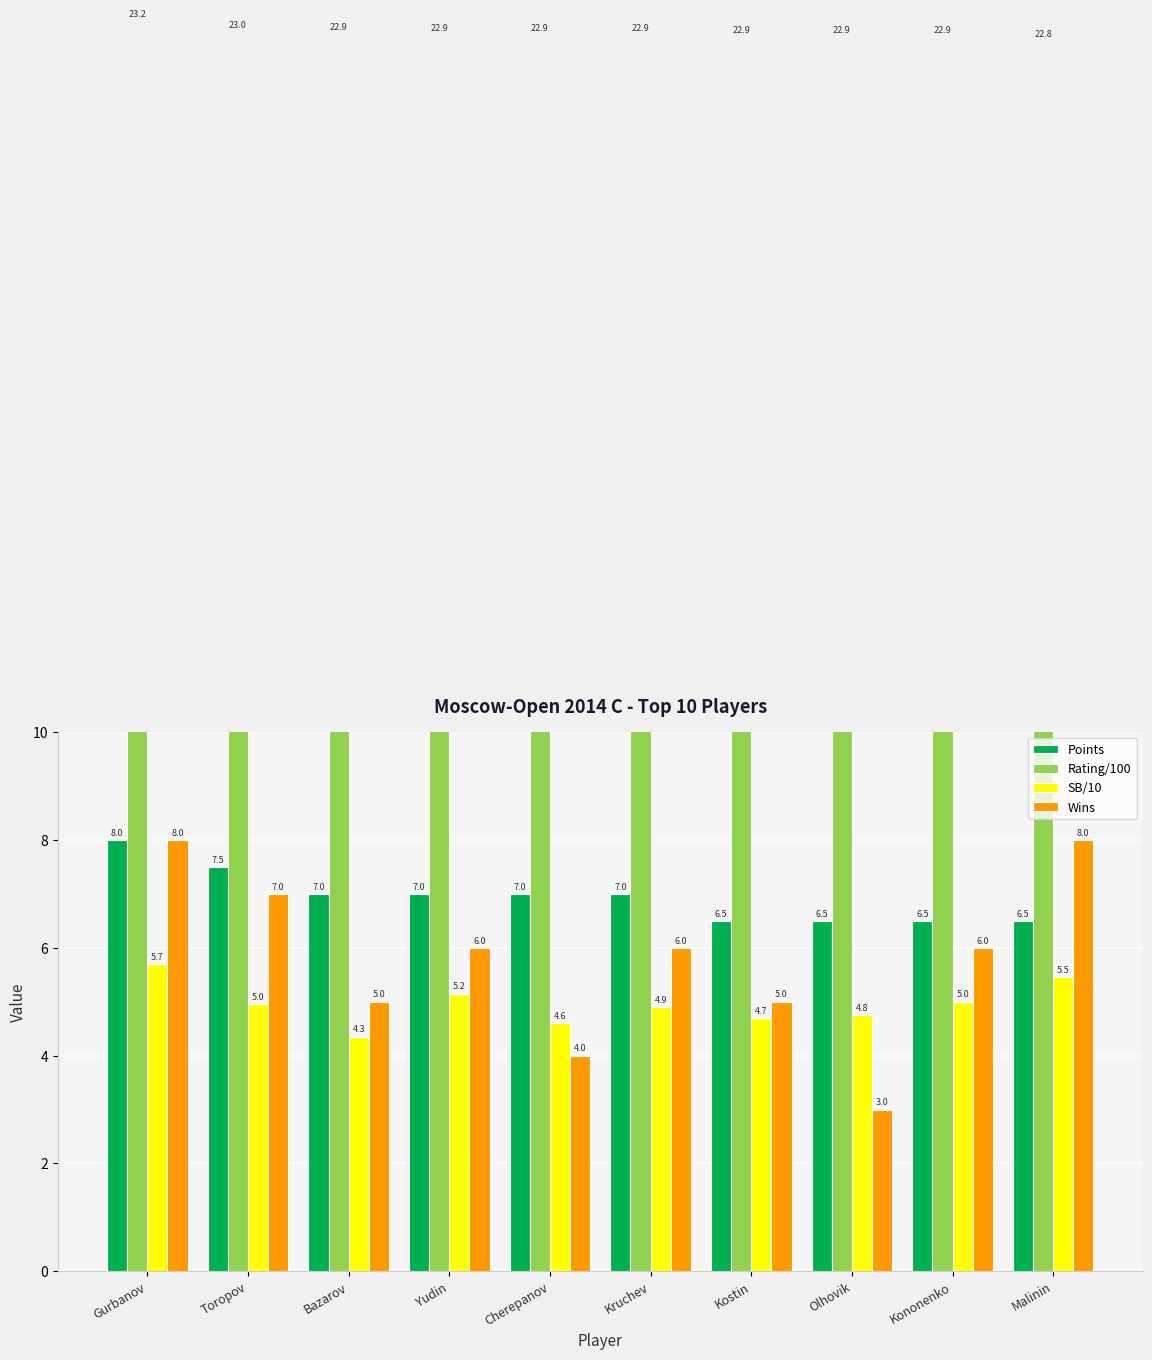

Where does the Wins series first go above 6?

Gurbanov